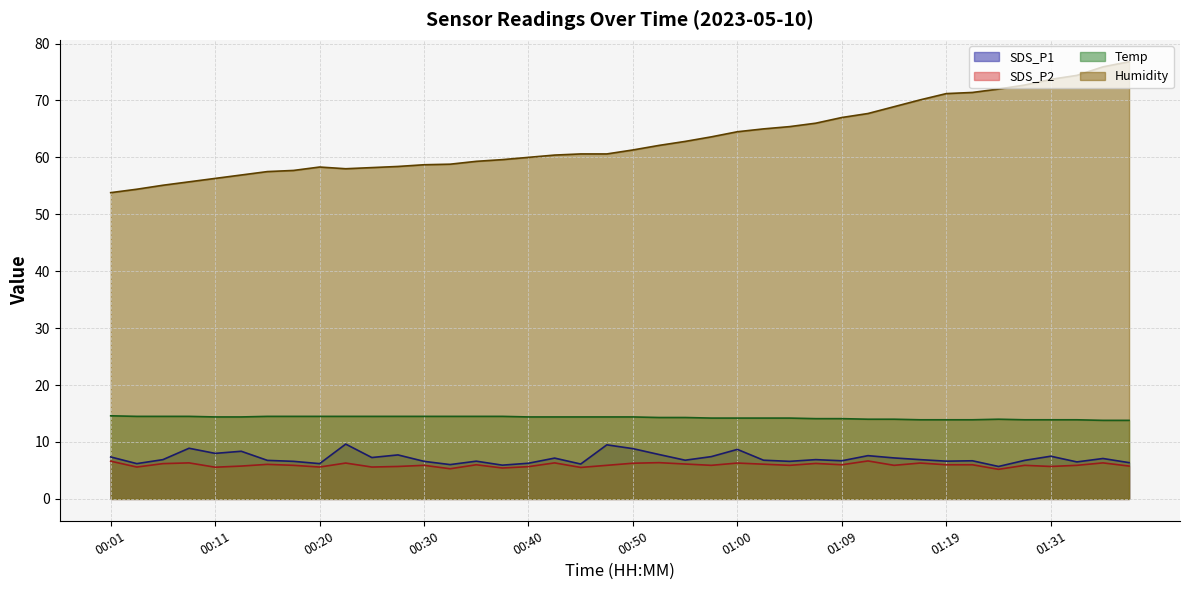

True or false: Temp line has more than 0 interior local peaks.

True